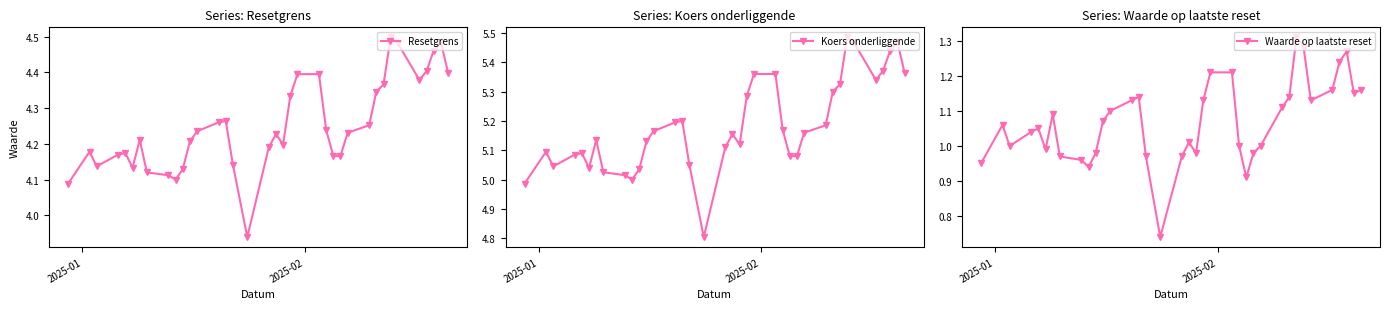

How many interior local peaks does the Koers onderliggende series have?

7